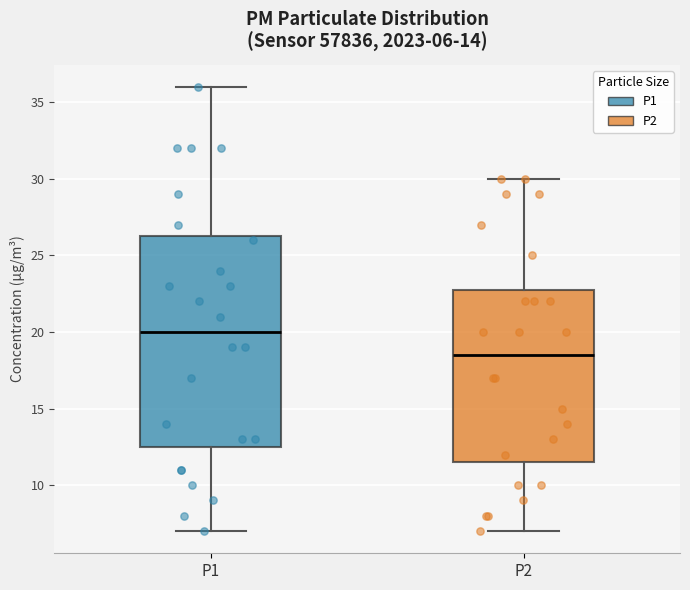

Which box's median line is the lowest?

P2